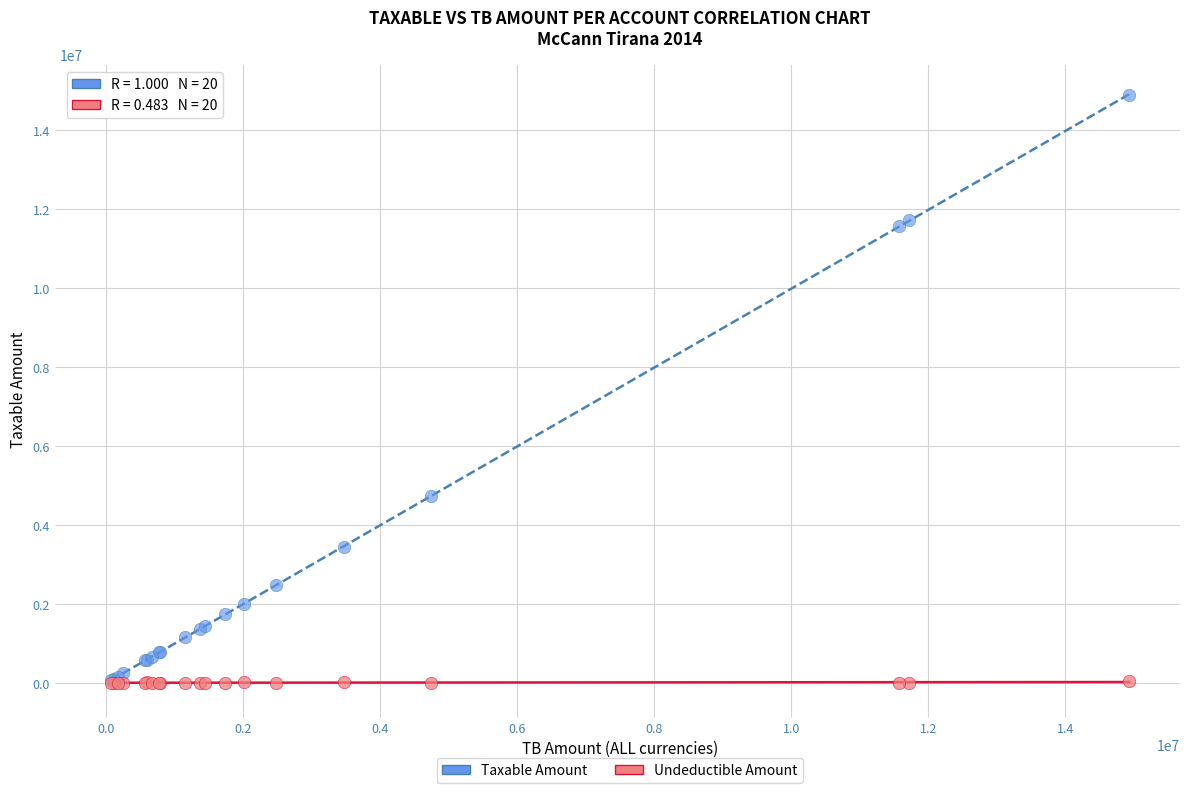

In the Taxable Amount series, what Y value is closest to 7474836?

4731146.9